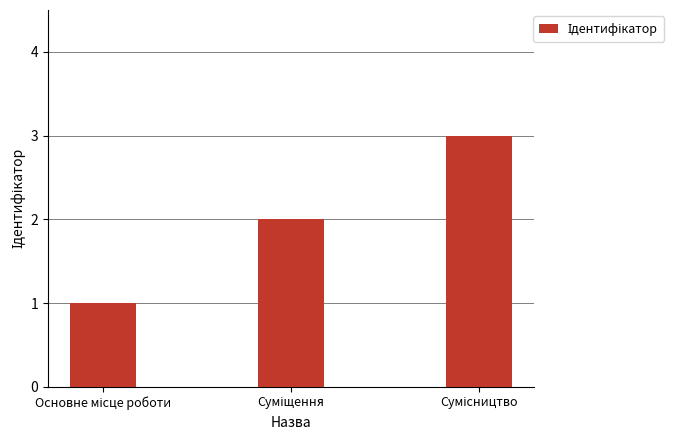

What is the greatest value displayed?

3